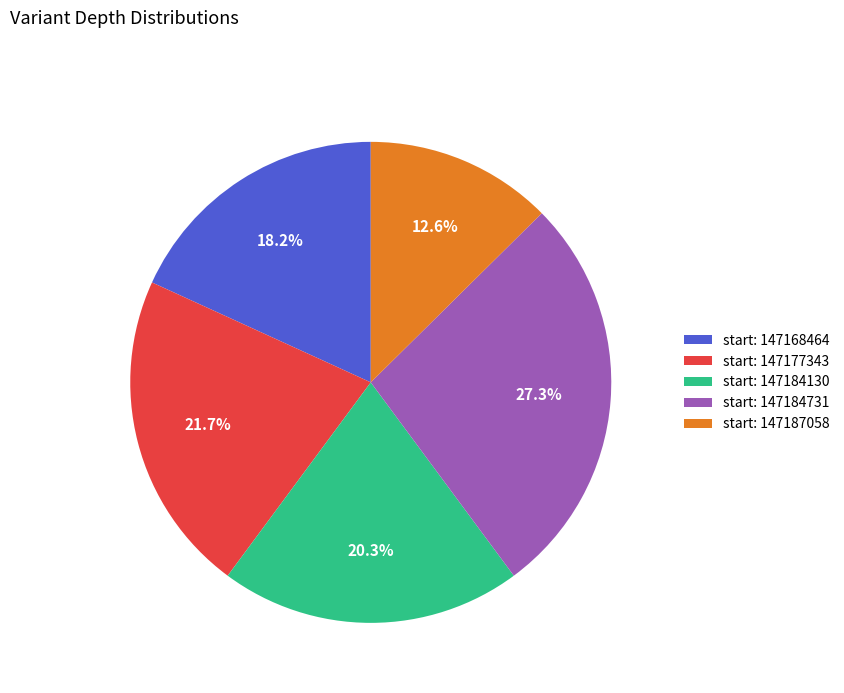

Rank the categories by value from highest to lowest.

start: 147184731, start: 147177343, start: 147184130, start: 147168464, start: 147187058